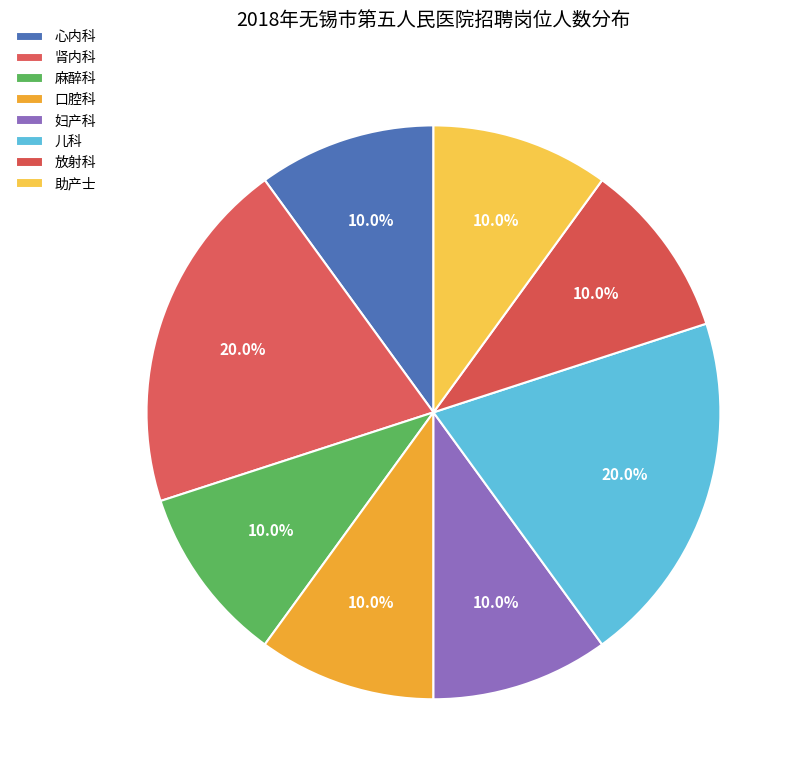

What percentage is the 肾内科 slice, to the nearest percent?

20%